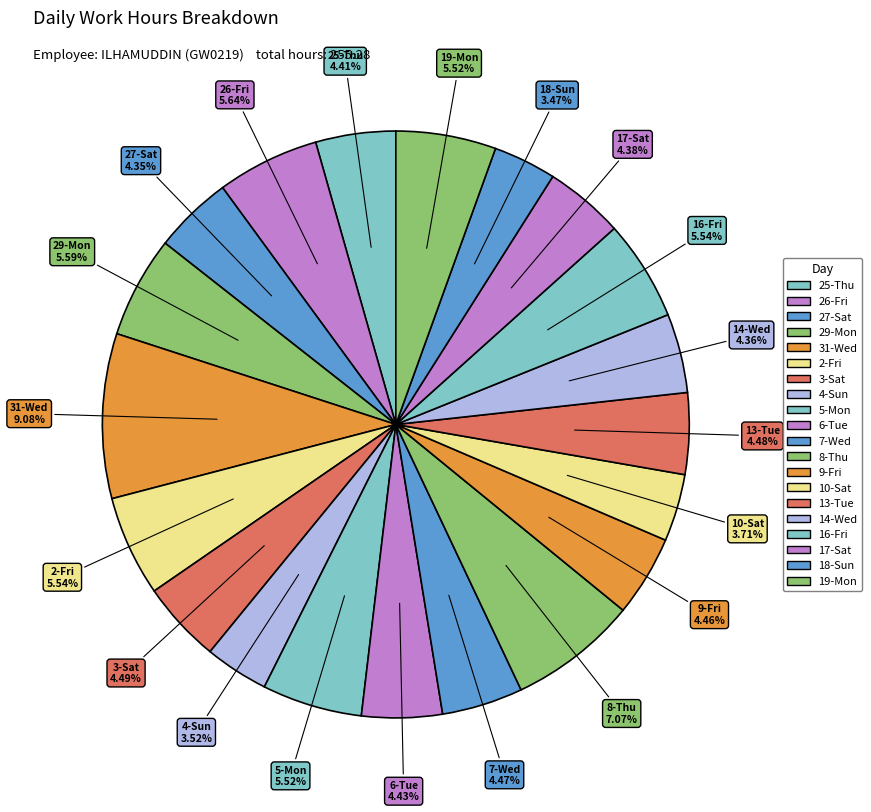

What percentage is the 14-Wed slice, to the nearest percent?

4%